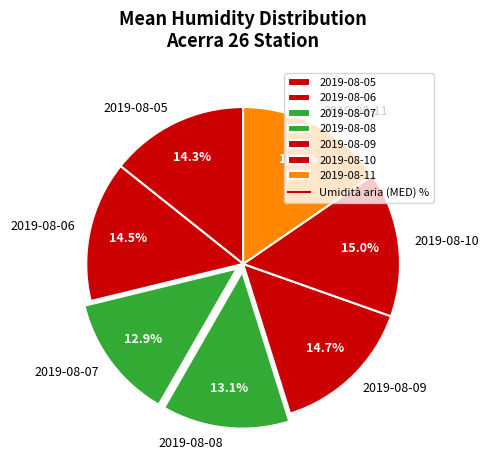

Is it true that 2019-08-08 is 23% of the pie?

False